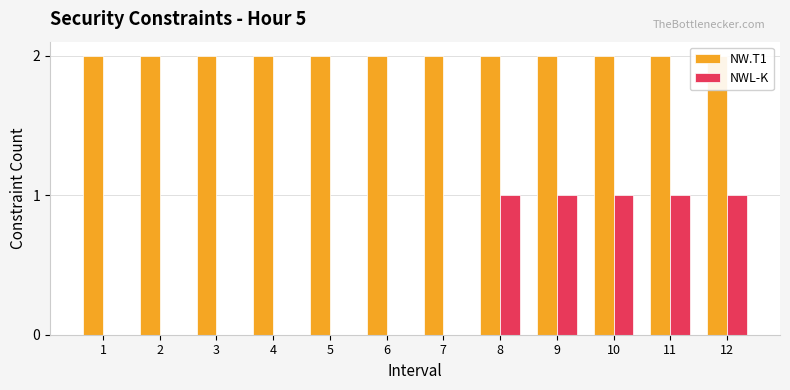

Which category has the lowest value in the NWL-K series?

1